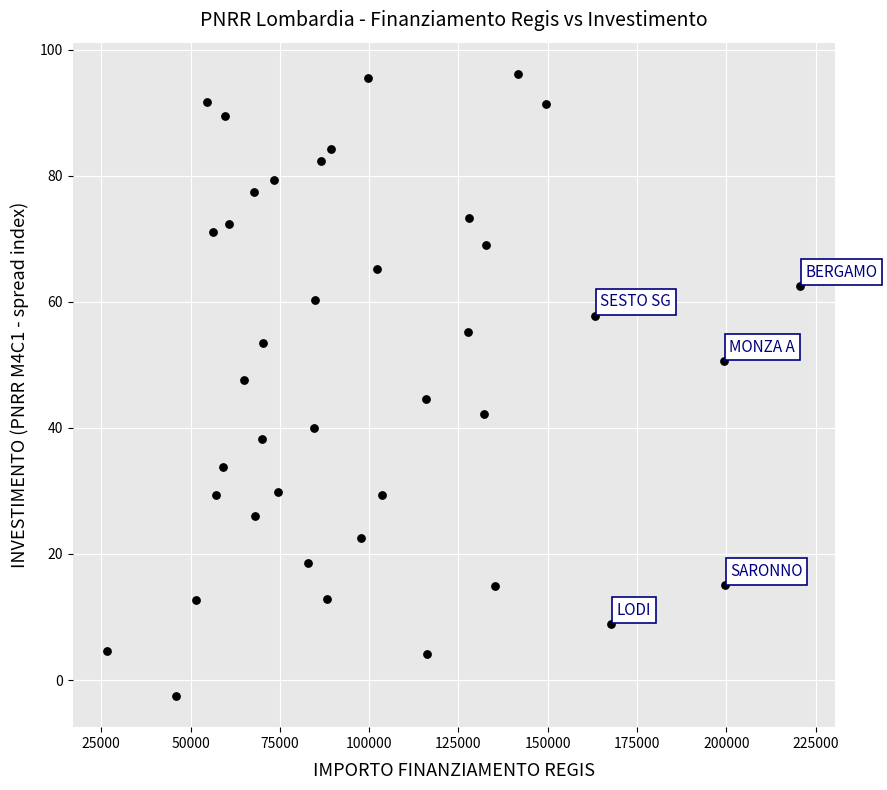

What is the range of Y values (max minus min)?

98.7